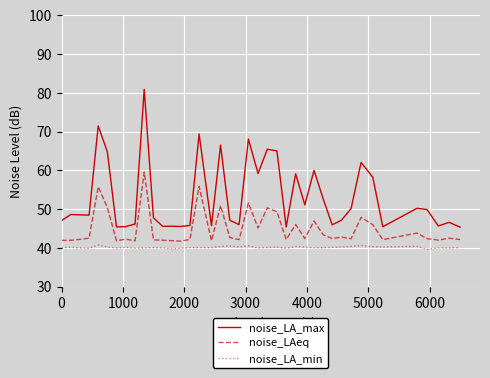

What is the average value of the noise_LAeq series?

44.9